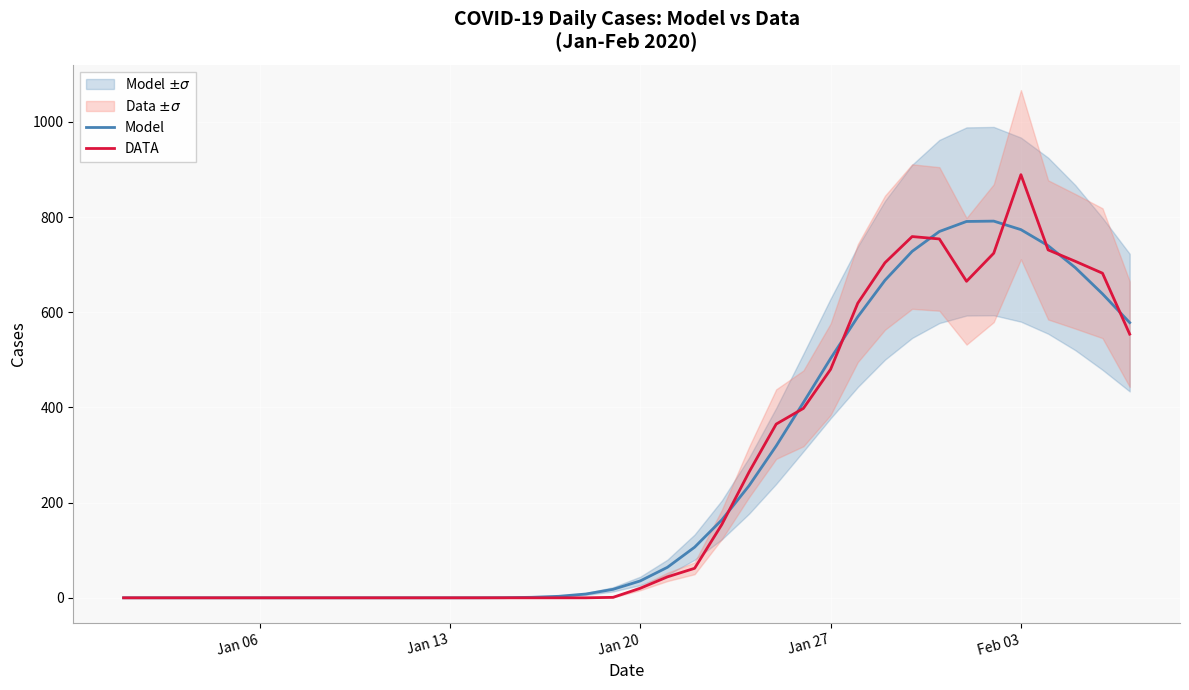

Which category has the highest value in the DATA series?

Feb 03